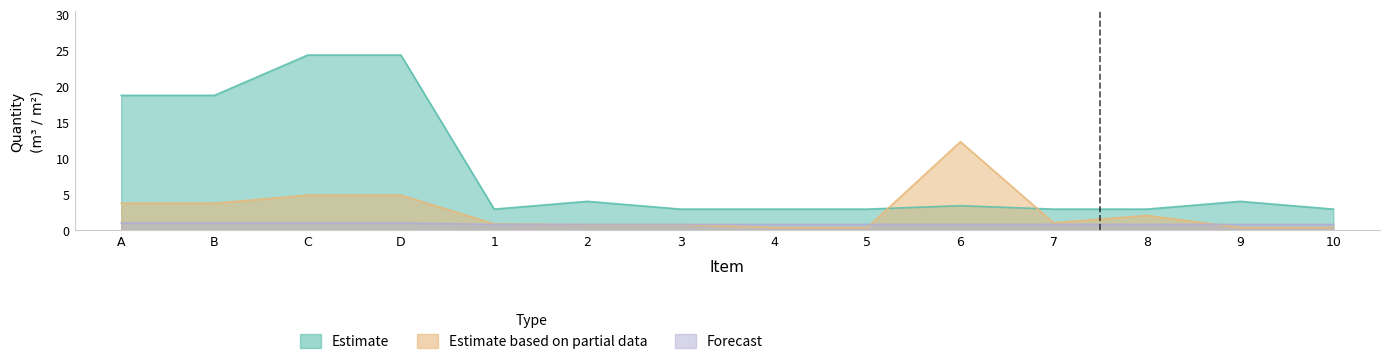

At which category does Estimate reach its first local peak?

2